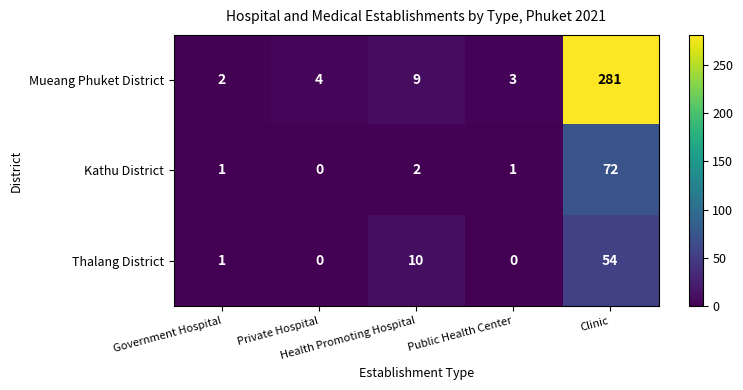

At which category is the sum across all series the highest?

Clinic